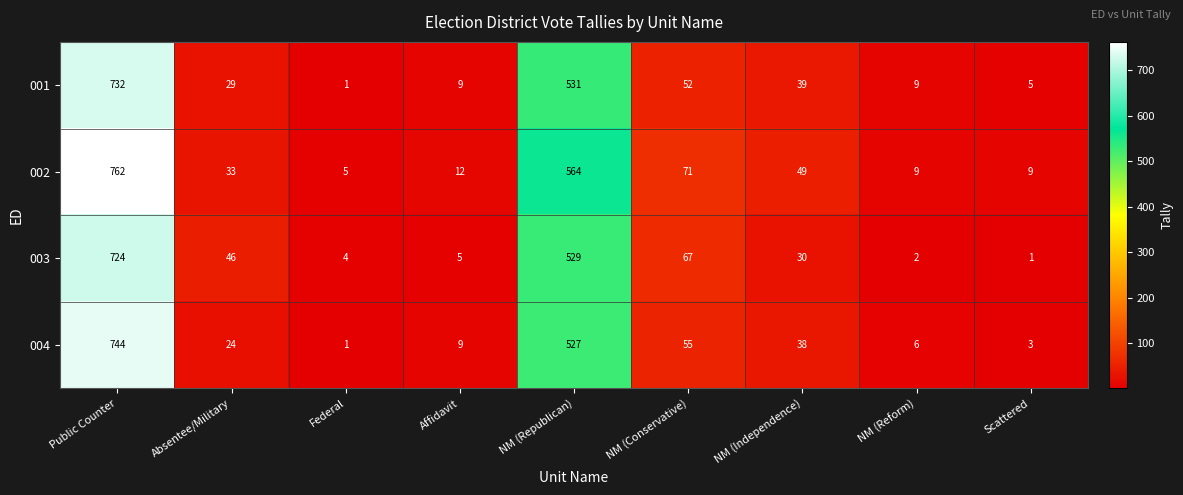

Rank the series at NM (Conservative) from lowest to highest value.

001, 004, 003, 002